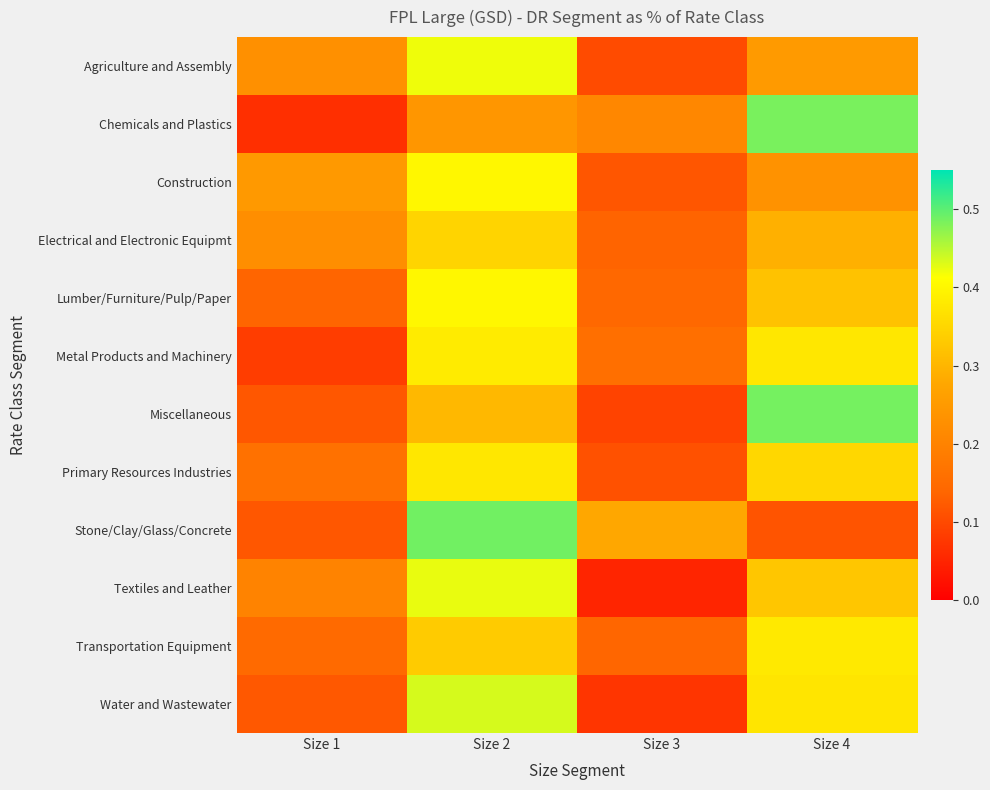

What is the greatest value displayed?

0.5